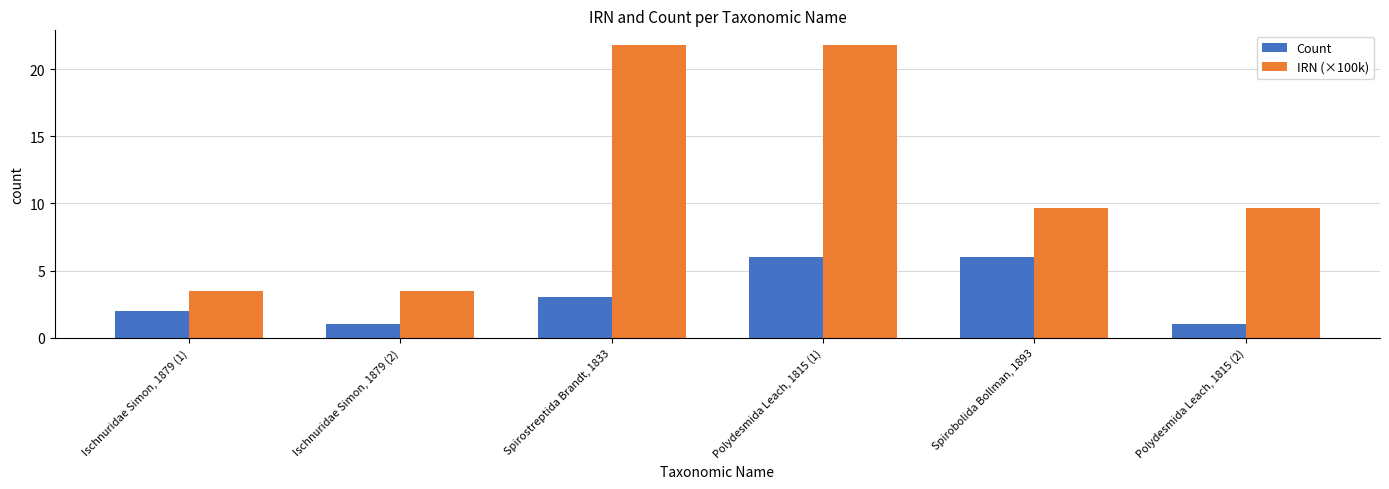

Reading right to left, extract all data points from this chart.

Count: 1.0	6.0	6.0	3.0	1.0	2.0
IRN (×100k): 9.7	9.7	21.8	21.8	3.5	3.5